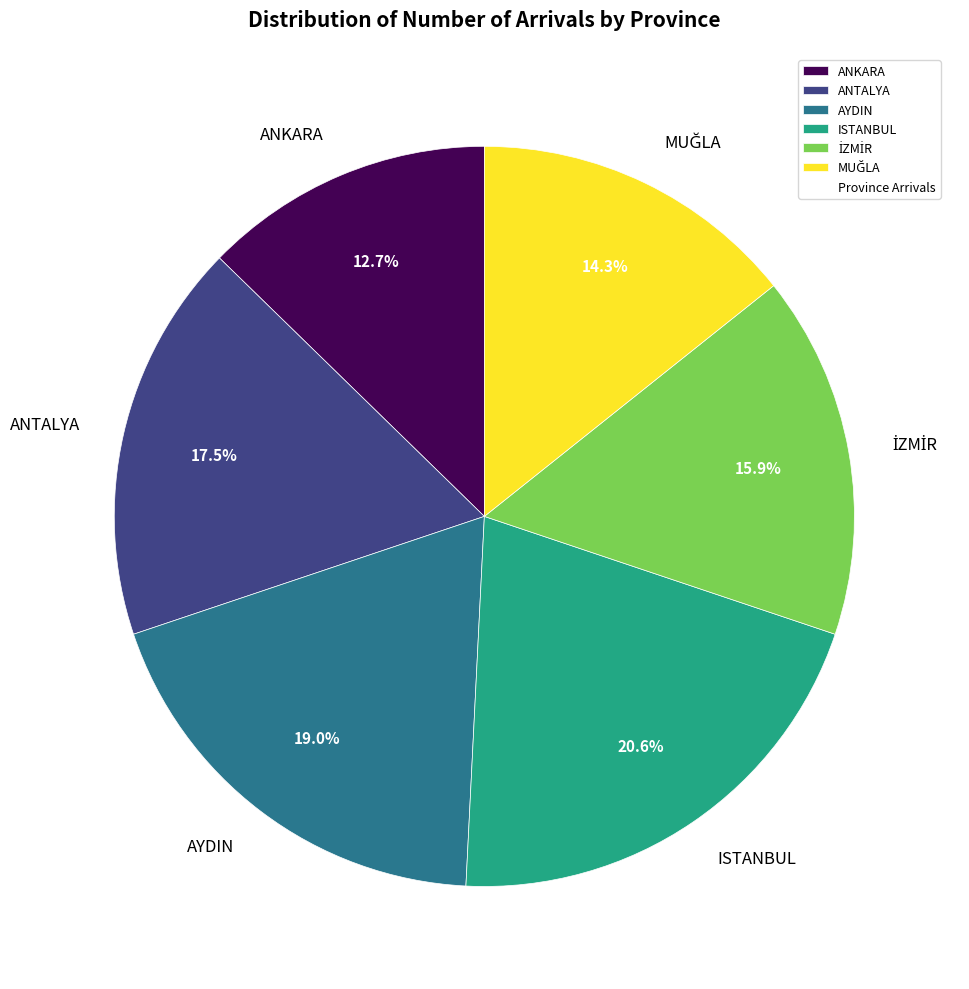

To the nearest percent, what is the average slice percentage?

17%